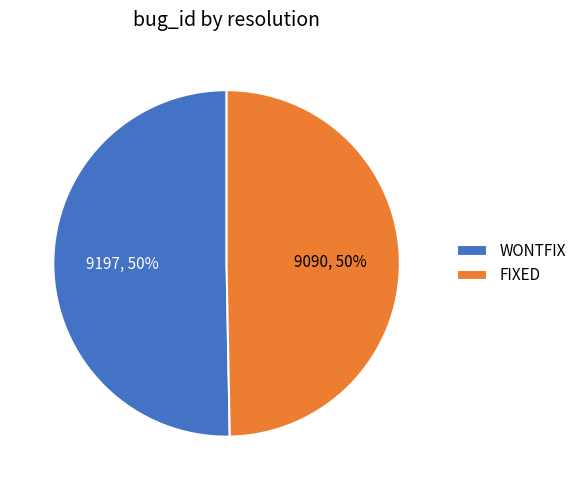

To the nearest percent, what portion does FIXED represent?

50%